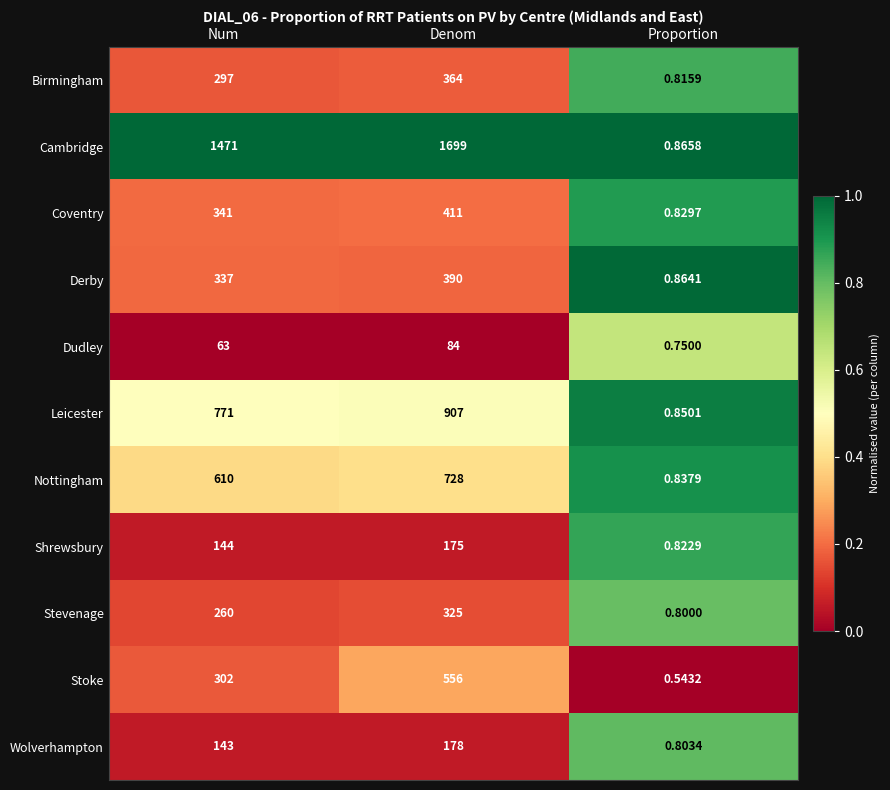

Which category has the highest value across all series?

Denom